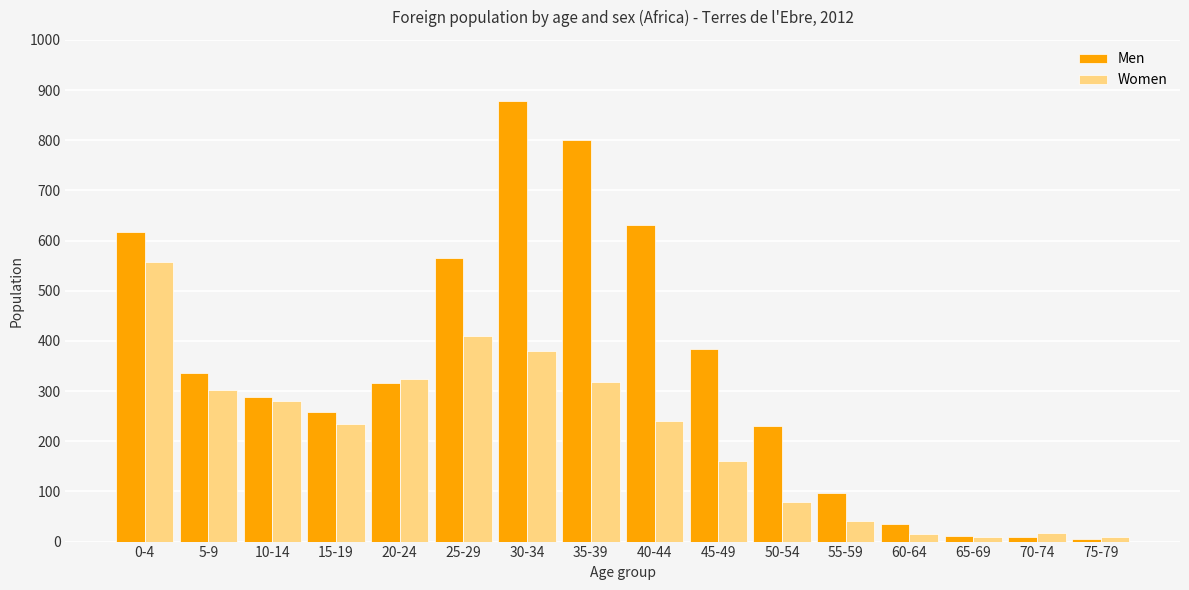

What is the minimum value shown in the chart?

5